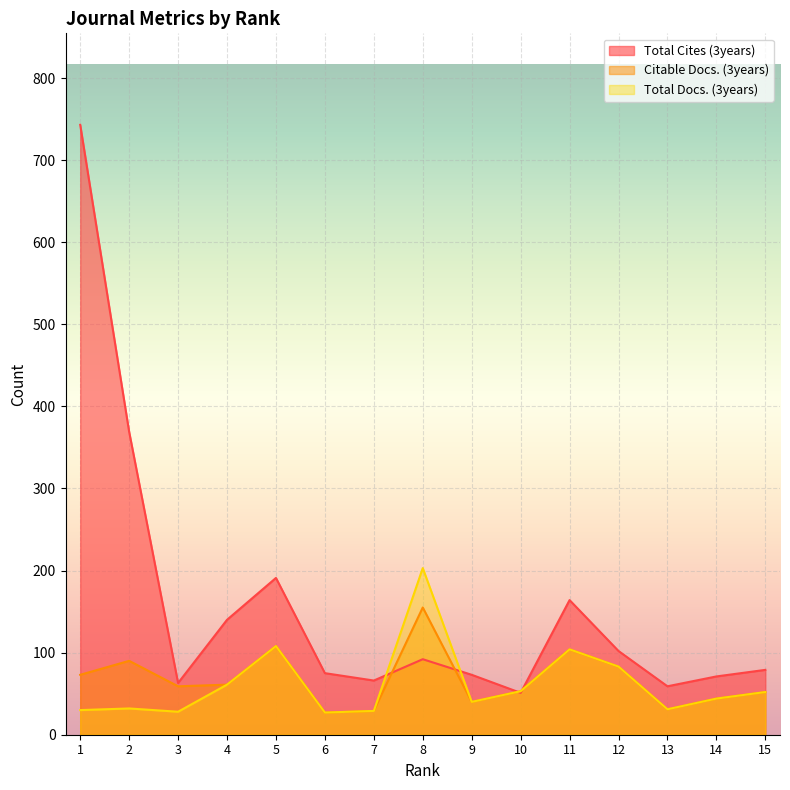

Between 14 and 12, which is larger?

12